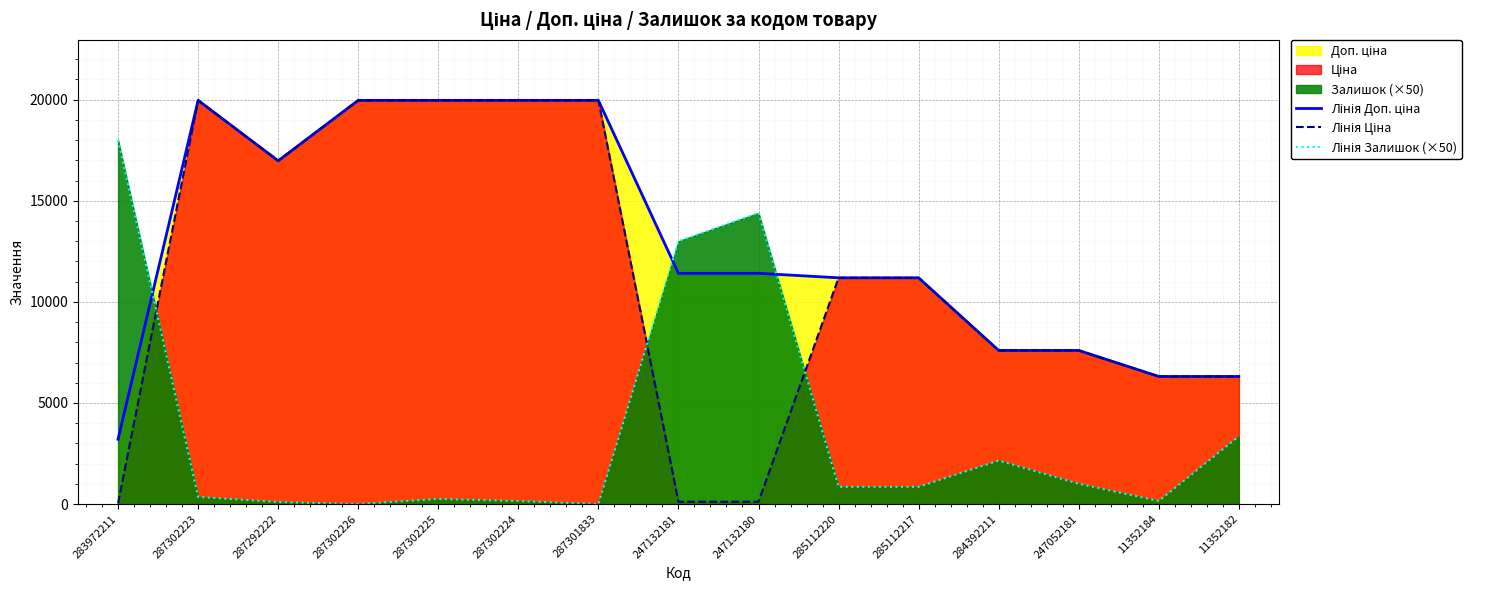

At 287292222, list the series in order from largest to smallest.

Лінія Доп. ціна, Лінія Ціна, Лінія Залишок (×50)